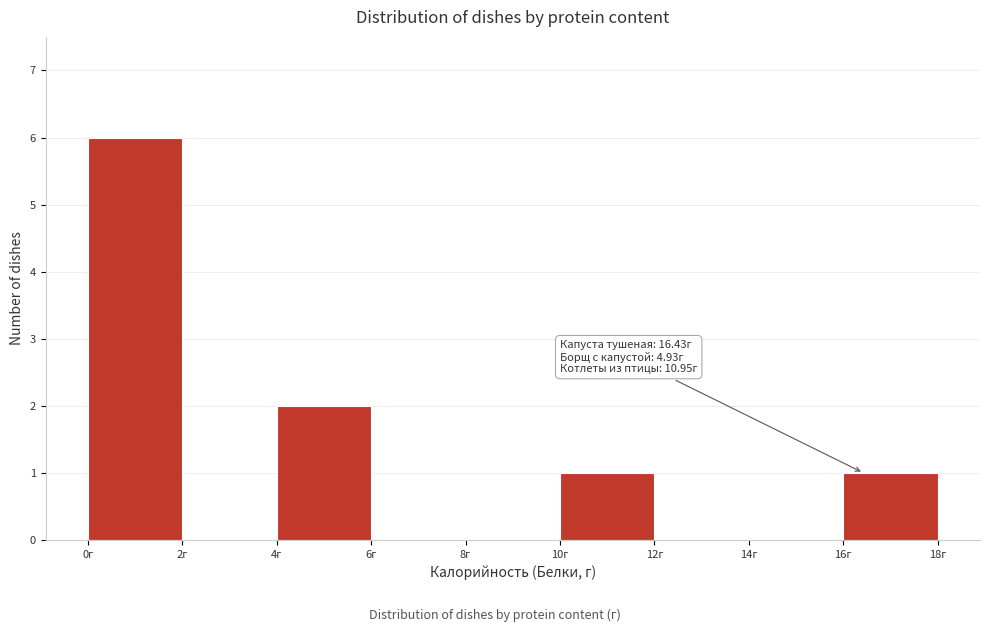

Over which range of the x-axis is the bar tallest?

0 to 2